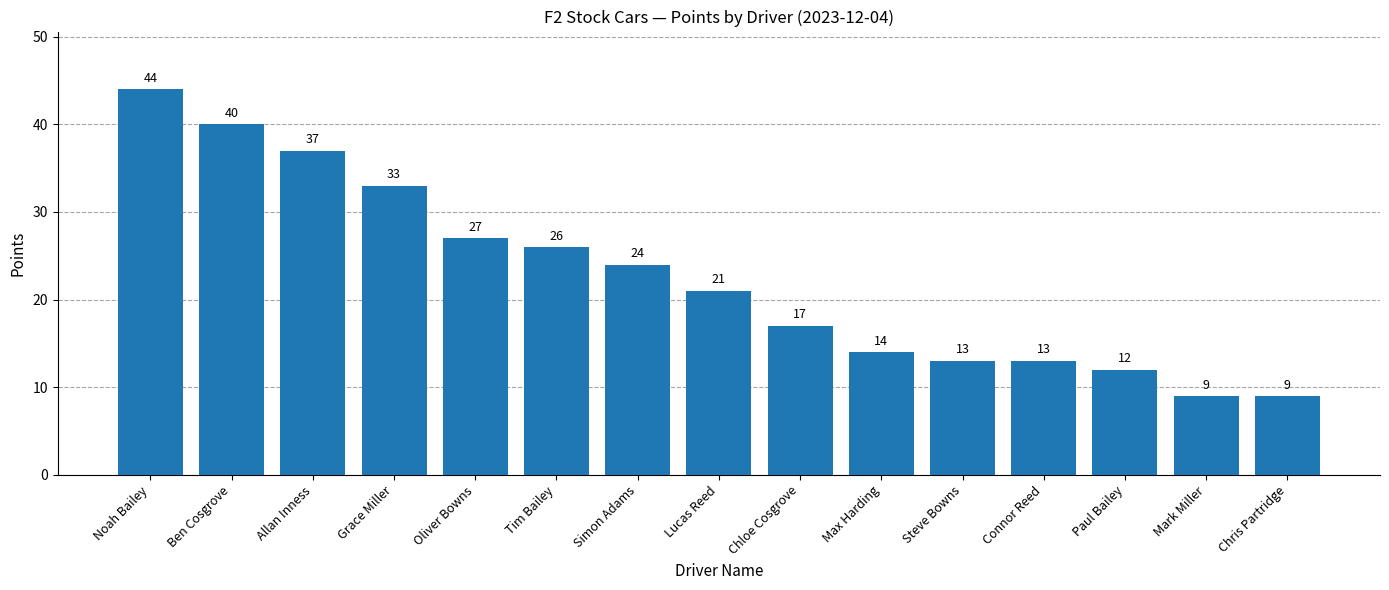

What is the difference between the values at Mark Miller and Connor Reed?

4